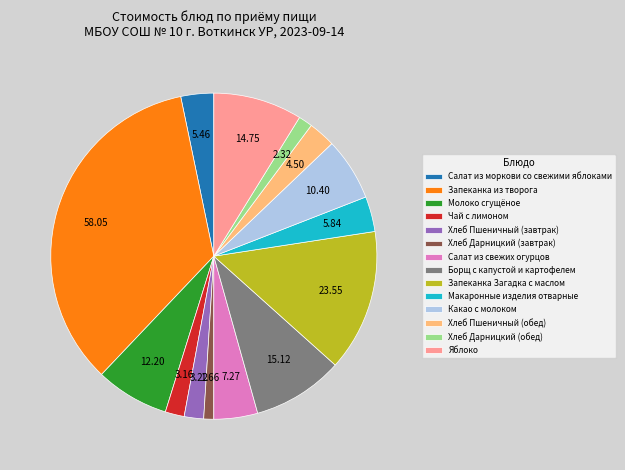

Do Запеканка из творога and Макаронные изделия отварные together represent more than half of the pie?

No